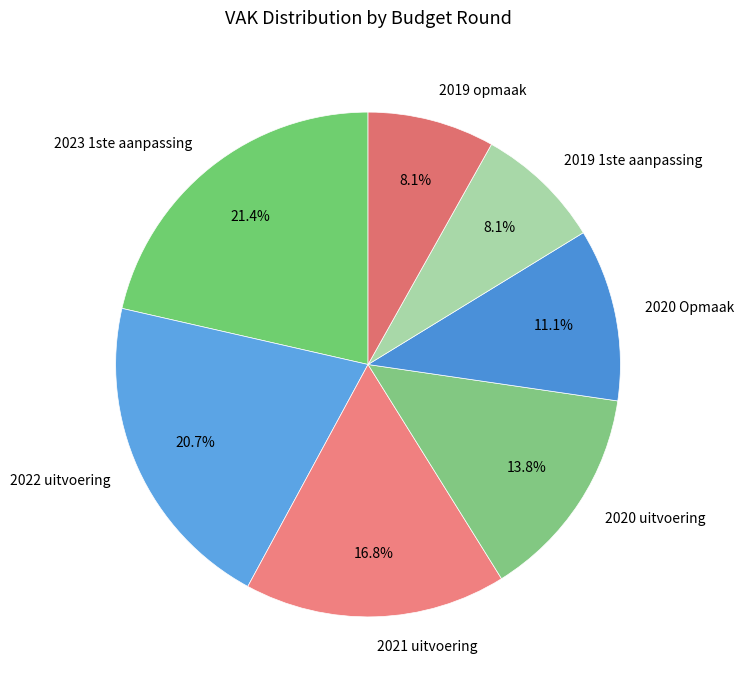

Count the number of slices in the pie.

7